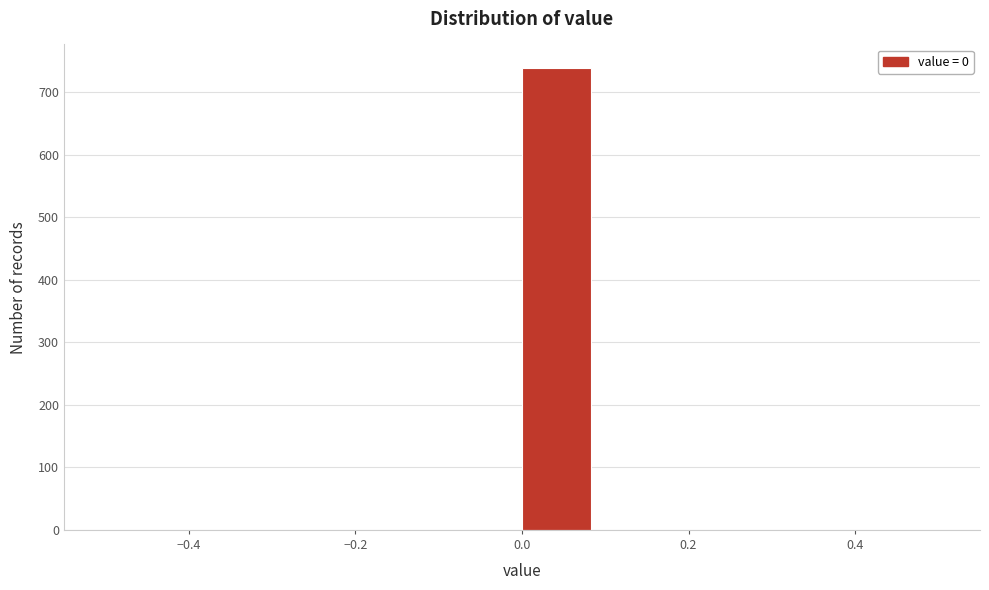

How tall is the bar that spans 0.00 to 0.08 on the x-axis? Neither the bar edges nor the heights are printed on the chart, so give them approximately, as read against the axes.

740